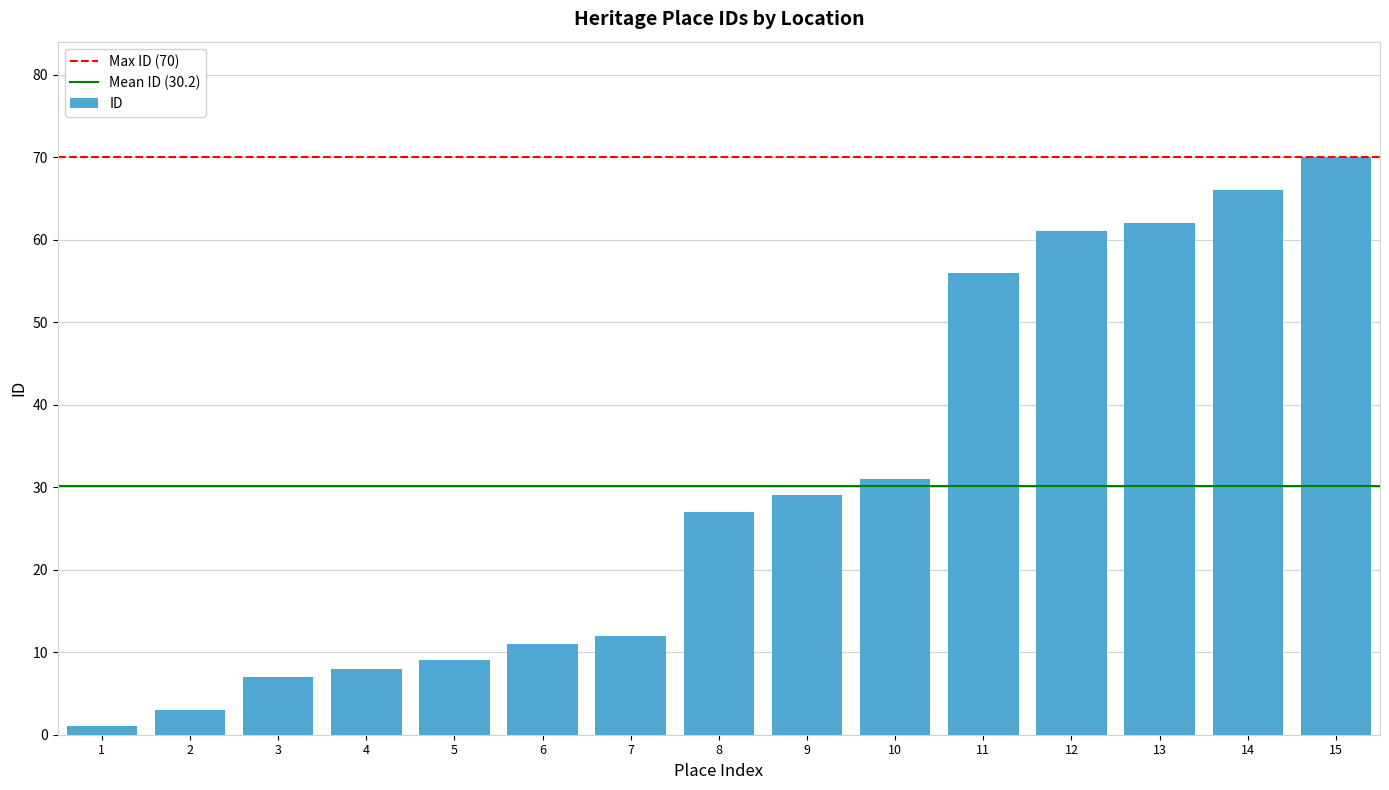

At which label is the value closest to 35?

10